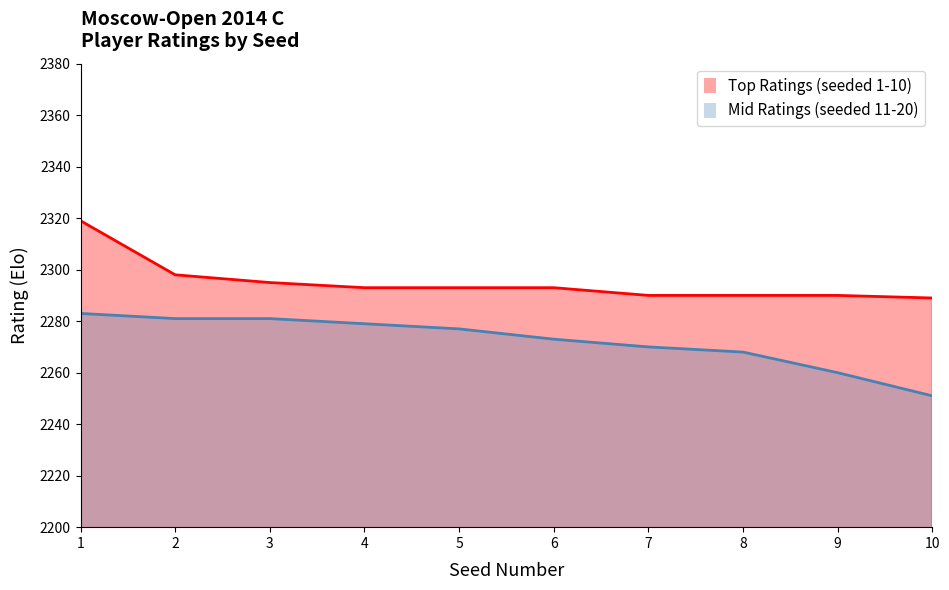

True or false: Mid Ratings (seeded 11-20) has a value of 1421 at 6.

False